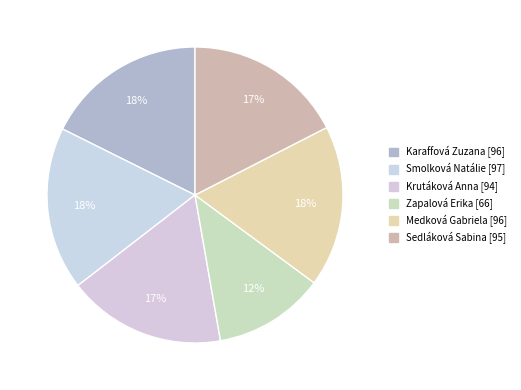

Which slice is the largest?

Smolková Natálie